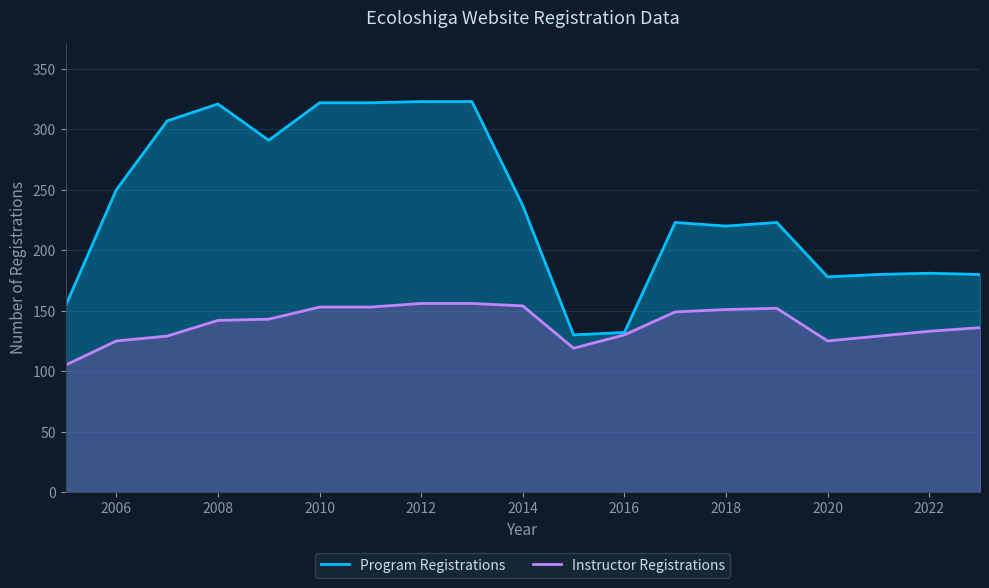

At 2018, list the series in order from largest to smallest.

Program Registrations, Instructor Registrations